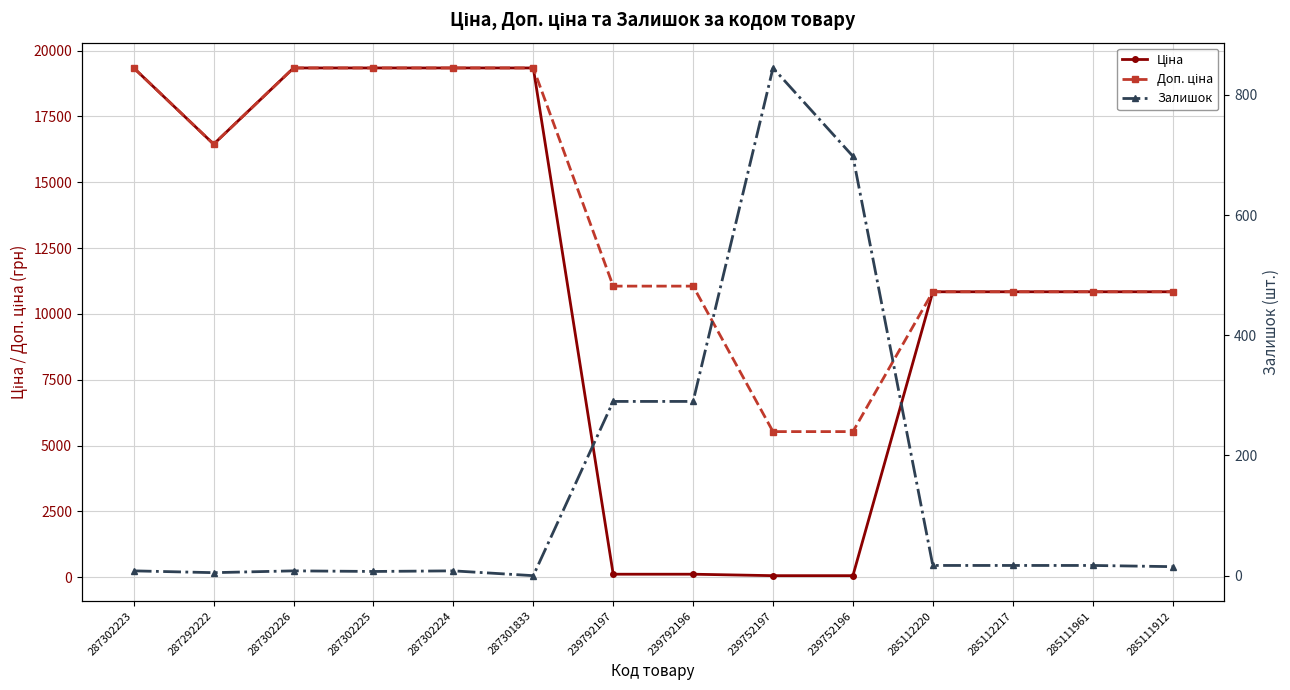

Is it true that Залишок equals -289.0 at 287301833?

False